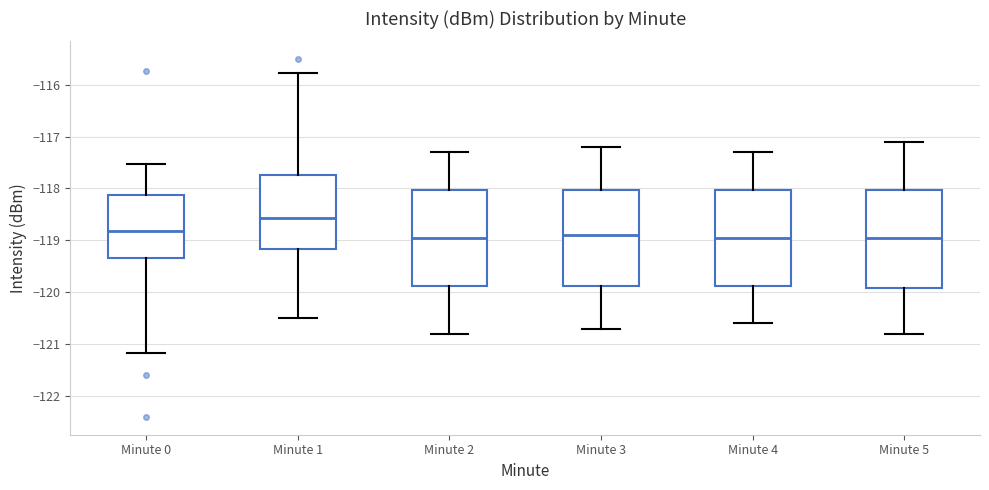

Where is the upper edge of the box for Minute 3 on the y-axis? The values are not printed on the chart, so give them approximately, as read against the axis.

-118.0